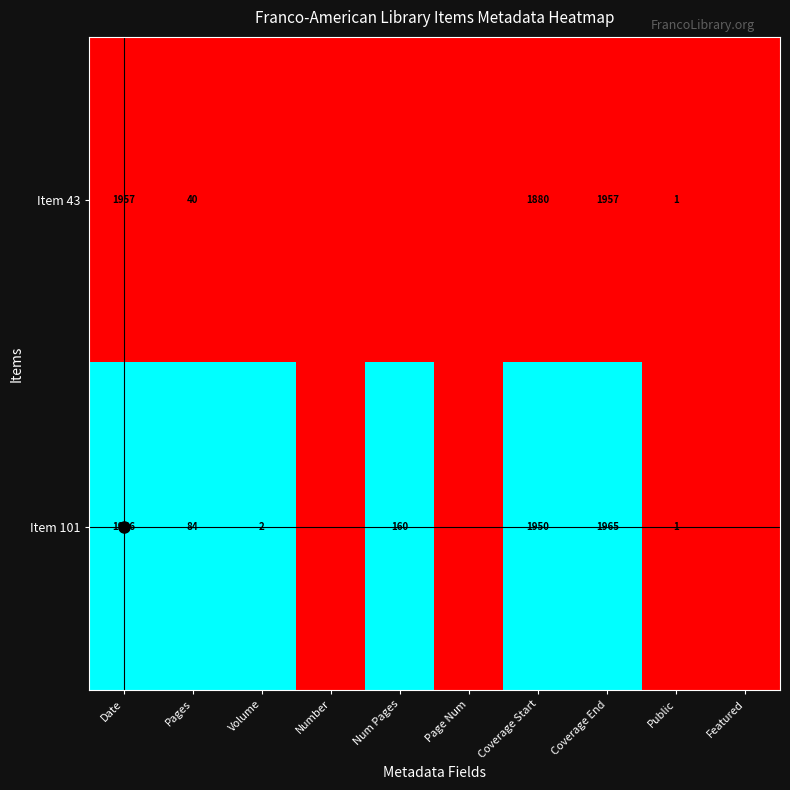

What is the difference between the highest and lowest values at Num Pages?

1